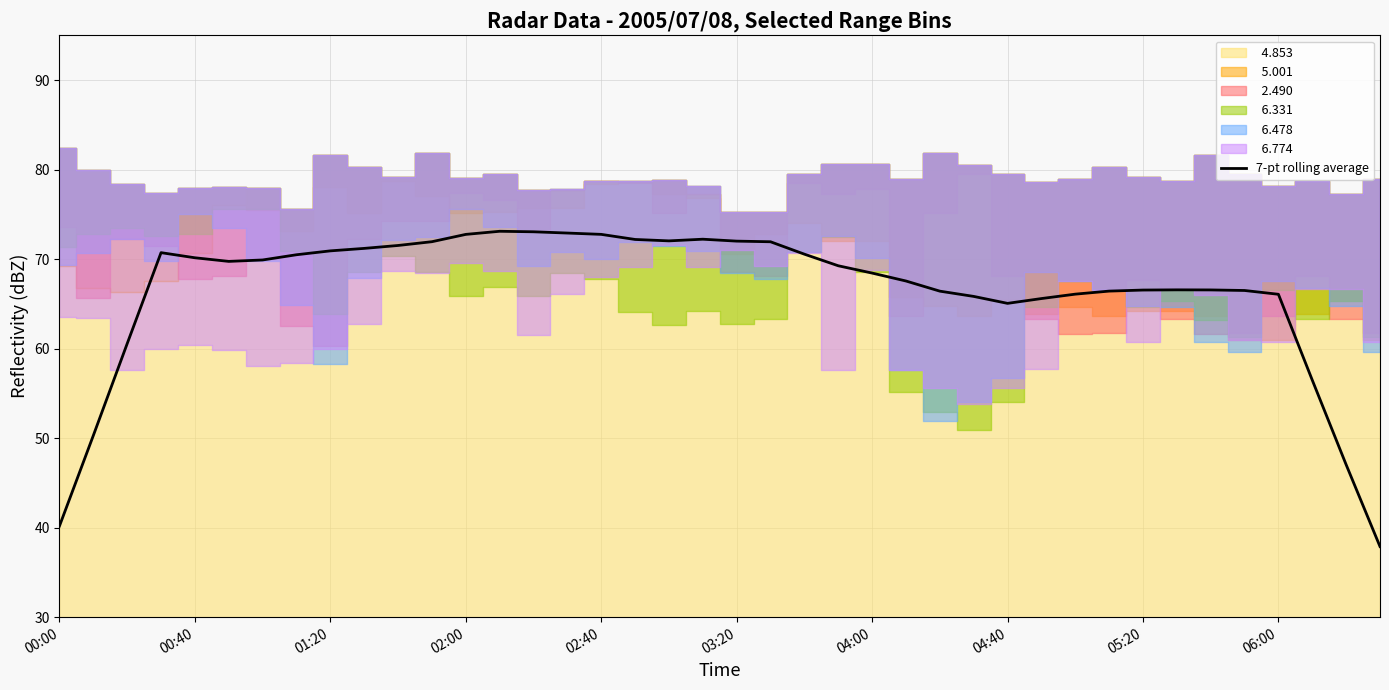

What position from the left is 21?

22